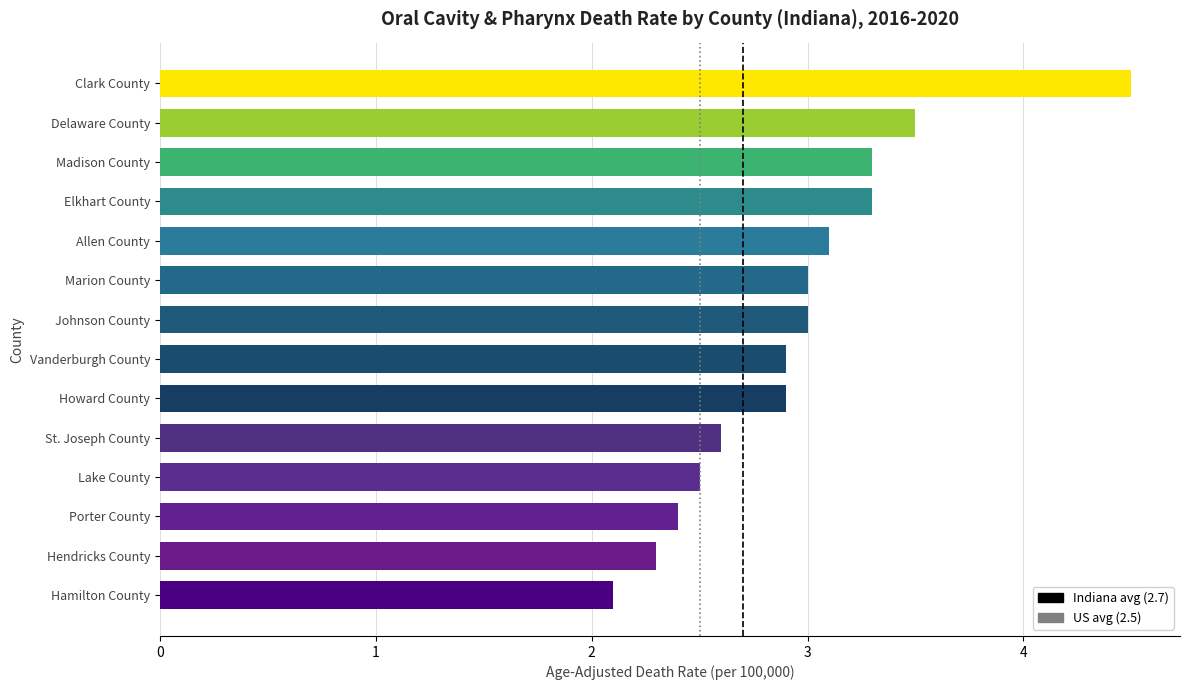

How many bars are there in total?

14